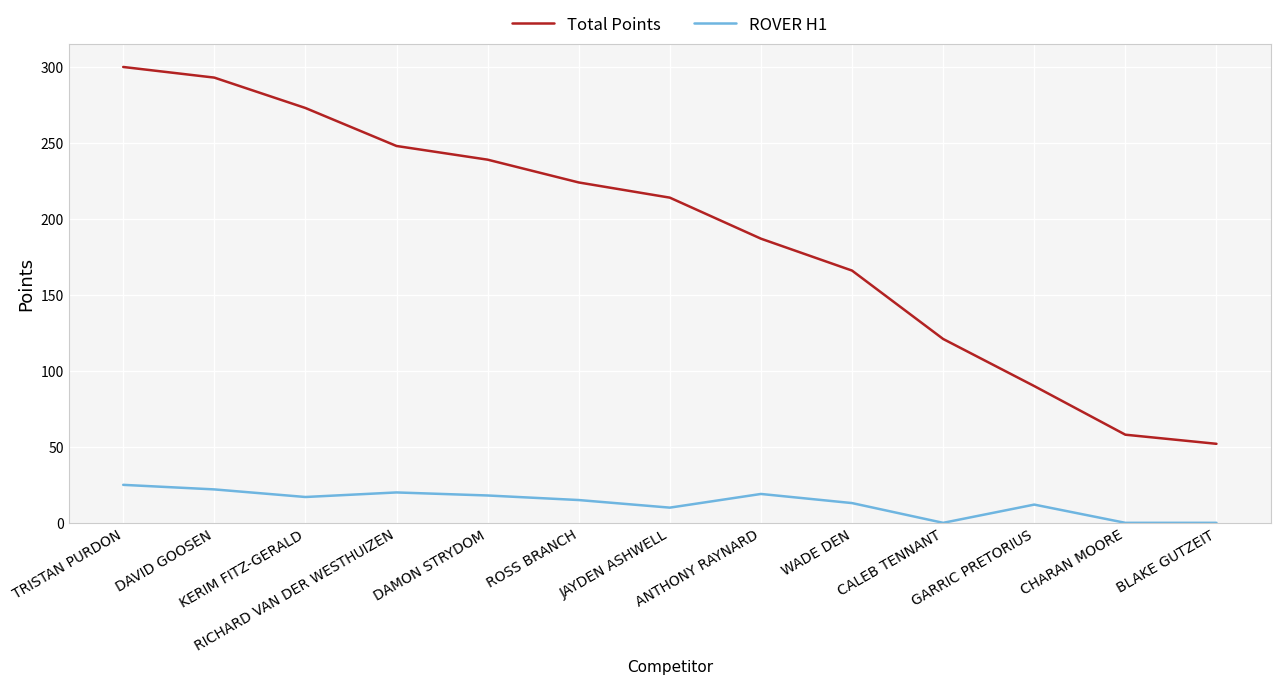

Which series changed the most between DAVID GOOSEN and RICHARD VAN DER WESTHUIZEN?

Total Points